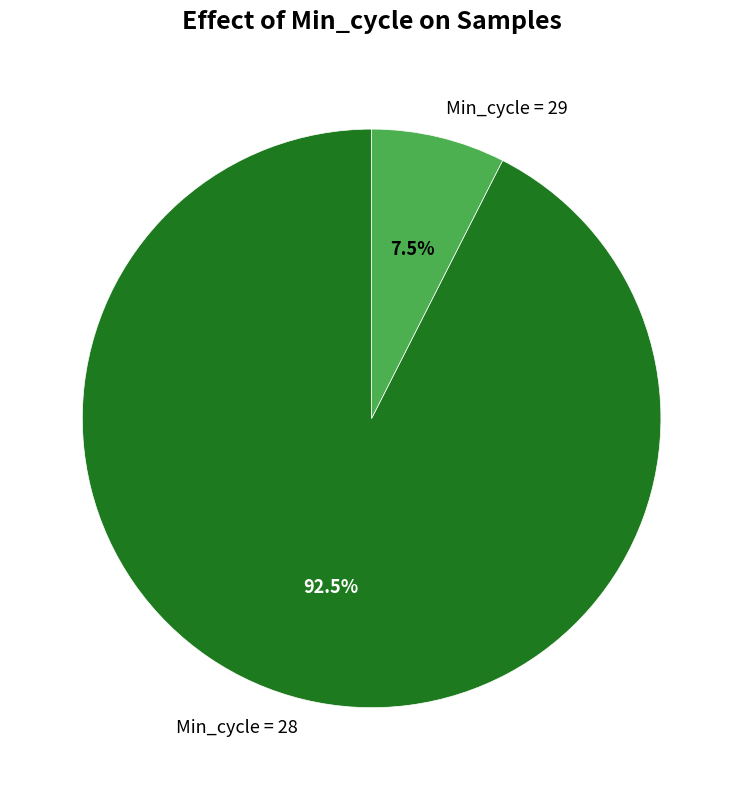

Which slice is the largest?

Min_cycle = 28